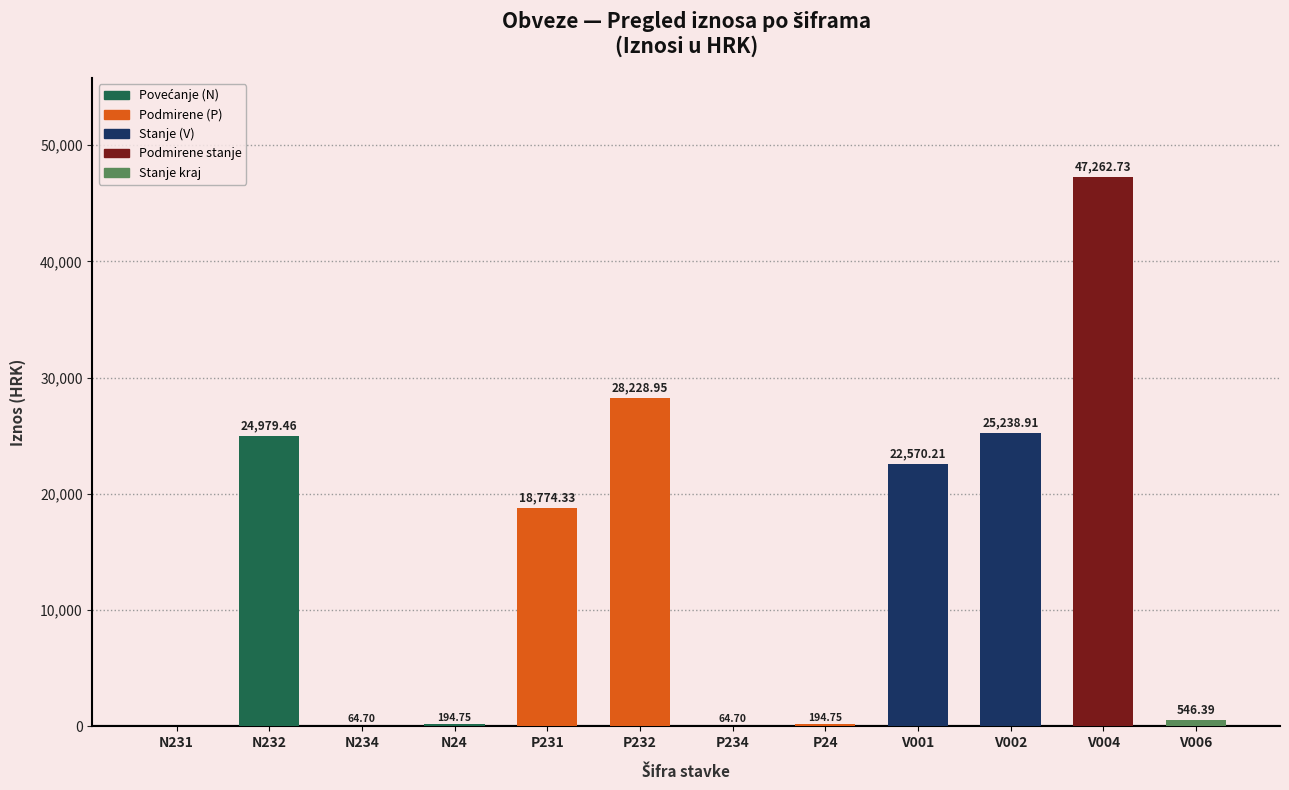

Reading left to right, transcribe all the data shown in this chart.

N231=0.0	N232=24979.5	N234=64.7	N24=194.8	P231=18774.3	P232=28229.0	P234=64.7	P24=194.8	V001=22570.2	V002=25238.9	V004=47262.7	V006=546.4